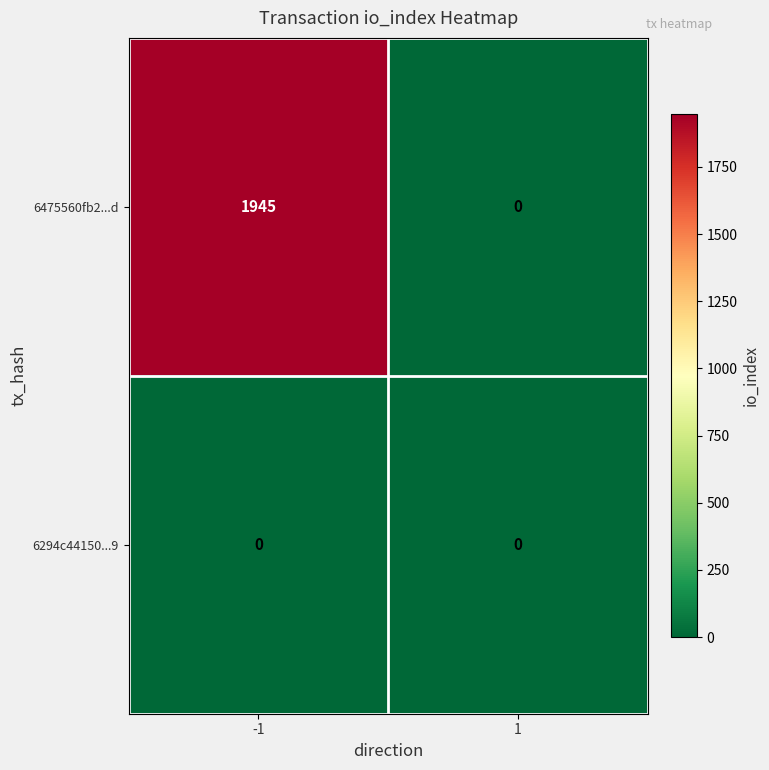

At -1, list the series in order from smallest to largest.

6294c44150...9, 6475560fb2...d